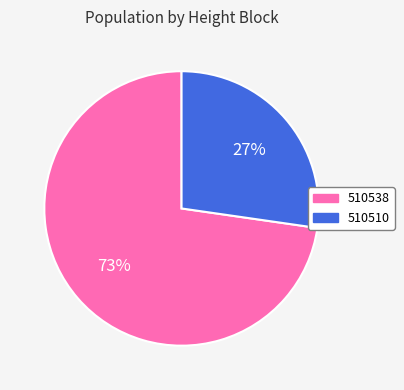

Rank the categories by value from highest to lowest.

510538, 510510